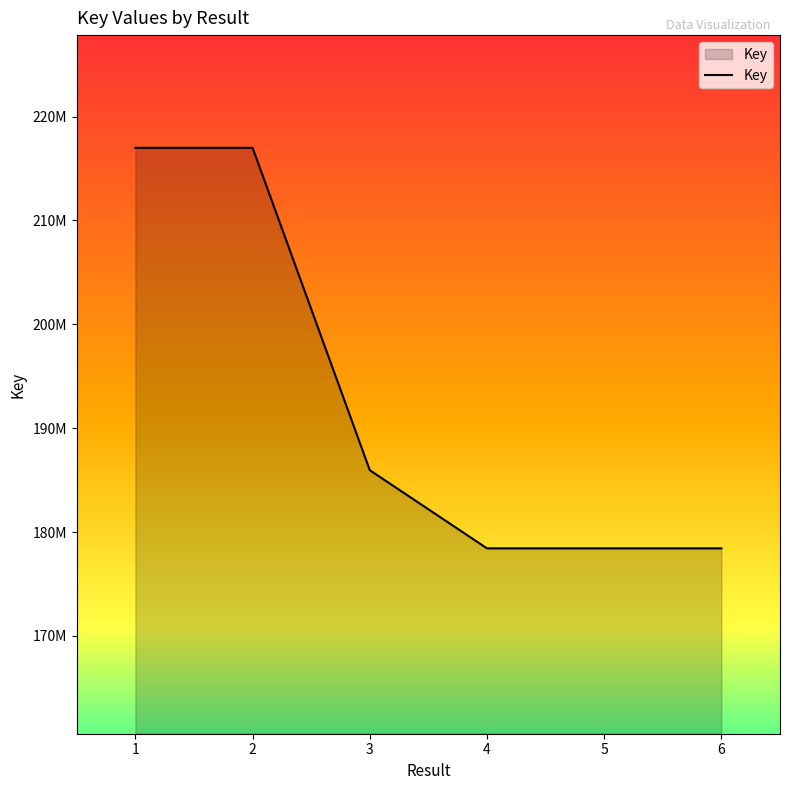

Is it true that the value at 6 is 178436635?

True